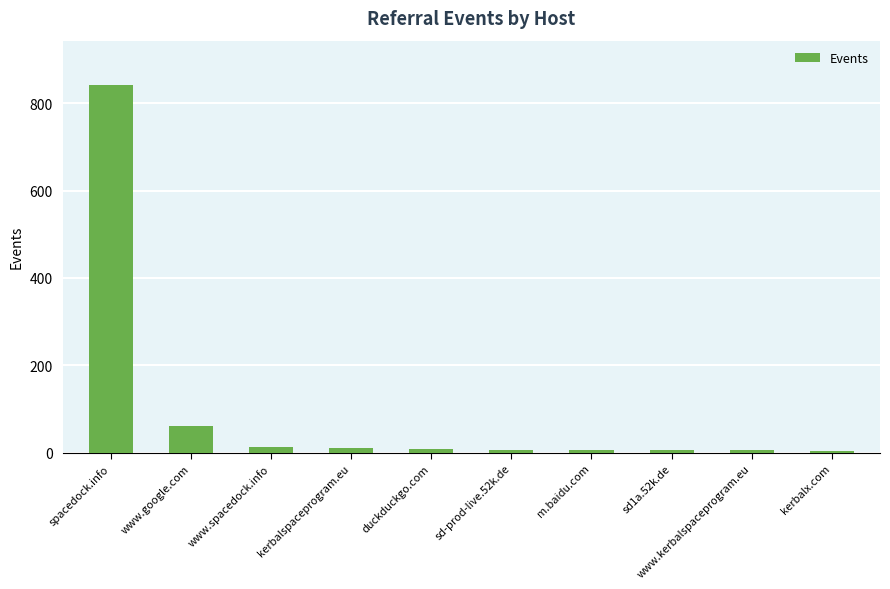

What is the greatest value displayed?

842